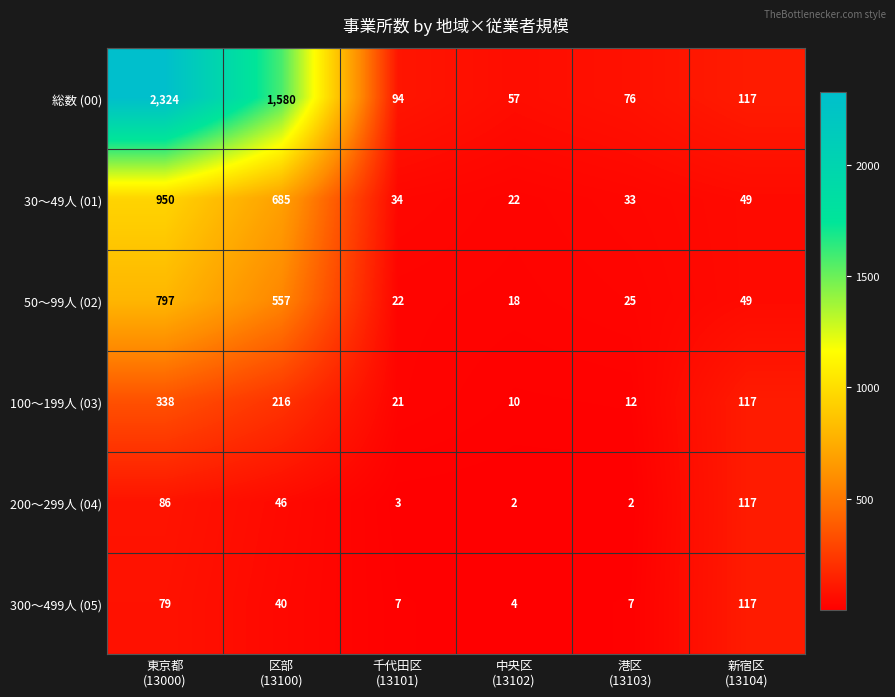

What is the total value across all series at 東京都
(13000)?

4574